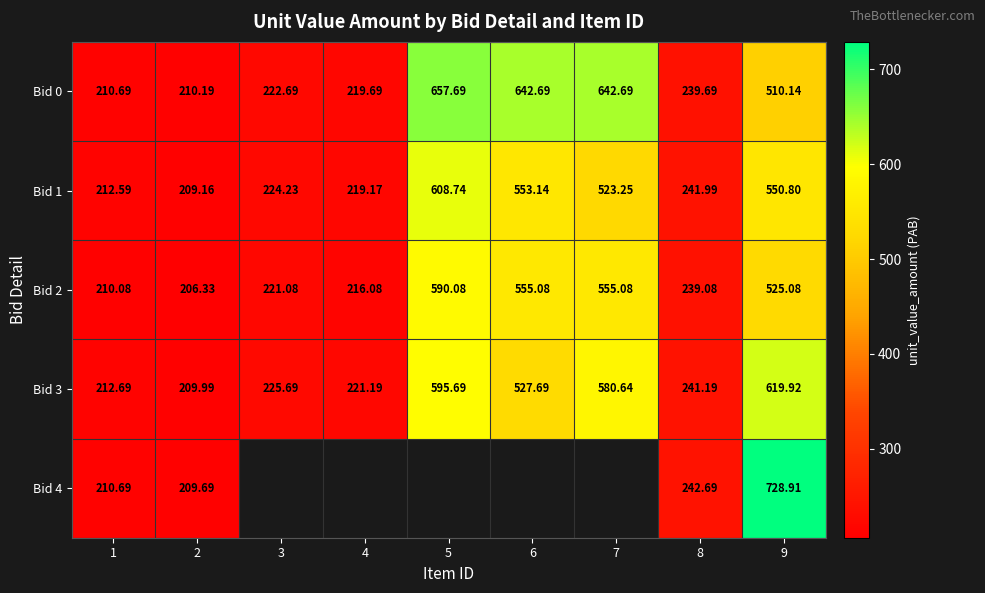

Is the value of Bid 3 at 8 greater than the value of Bid 4 at 9?

No